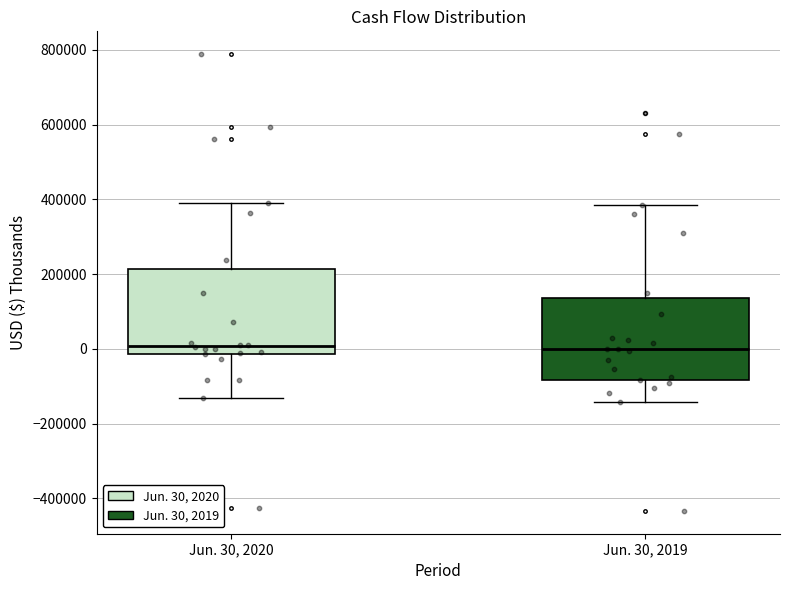

Reading left to right, transcribe this box plot: for each box, give where its median line is, the range the box spans, and where its two whiskers end, as read against the y-axis. The values are not printed on the chart, so give them approximately, as read against the axis.

Jun. 30, 2020: median 0, box -20000 to 220000, whiskers -140000 to 380000
Jun. 30, 2019: median 0, box -80000 to 140000, whiskers -140000 to 380000